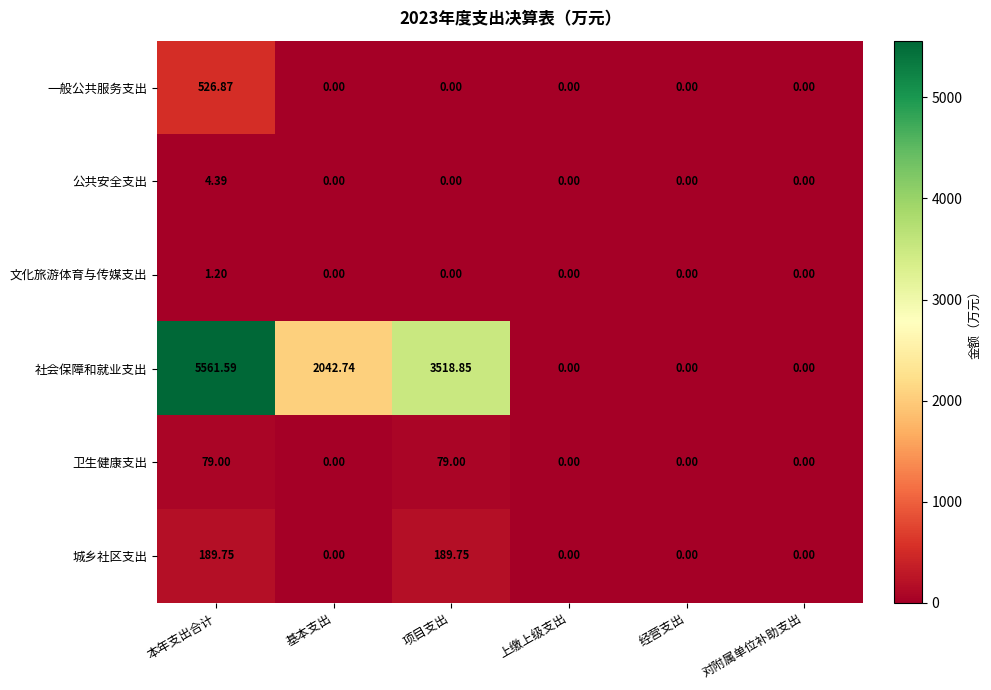

Which series has the widest spread of values?

社会保障和就业支出